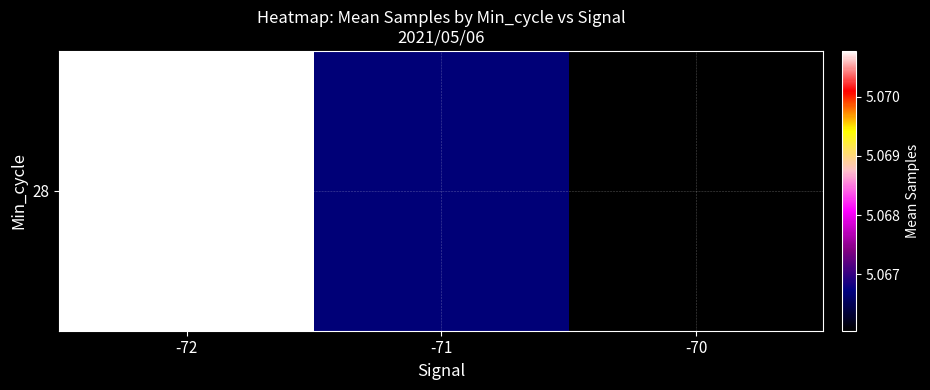

What is the sum of the values at -72 and -71?

10137460.4